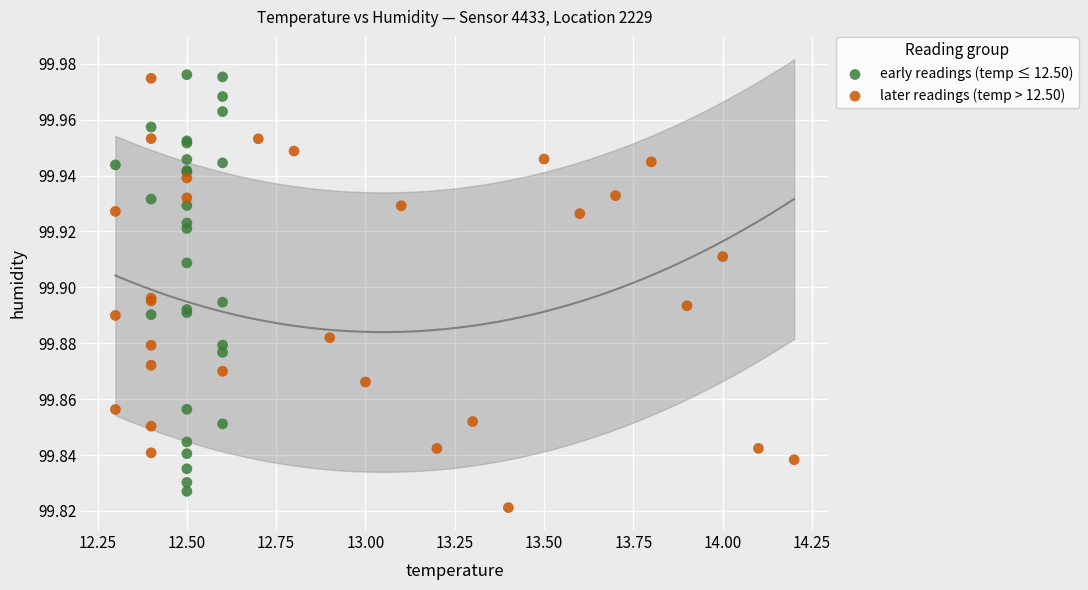

Which series has the largest Y range (max minus min)?

later readings (temp > 12.50)